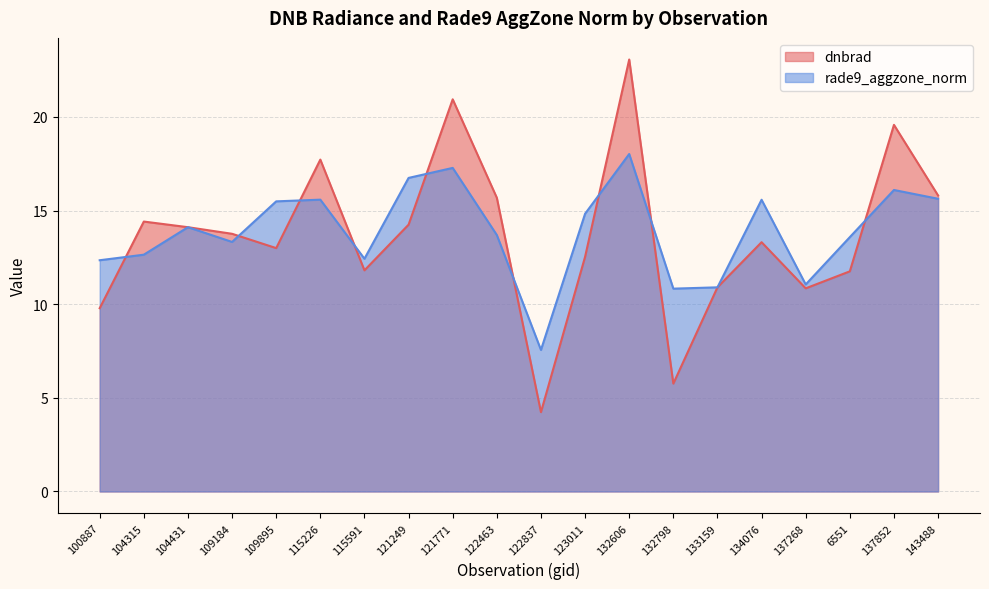

Reading left to right, extract all data points from this chart.

dnbrad: 100887=9.8	104315=14.4	104431=14.1	109184=13.8	109895=13.0	115226=17.7	115591=11.8	121249=14.2	121771=20.9	122463=15.7	122837=4.2	123011=12.5	132606=23.1	132798=5.8	133159=10.9	134076=13.3	137268=10.8	6551=11.8	137852=19.6	143488=15.8
rade9_aggzone_norm: 100887=12.3	104315=12.6	104431=14.1	109184=13.3	109895=15.5	115226=15.6	115591=12.4	121249=16.7	121771=17.3	122463=13.7	122837=7.6	123011=14.8	132606=18.0	132798=10.8	133159=10.9	134076=15.6	137268=11.1	6551=13.6	137852=16.1	143488=15.6